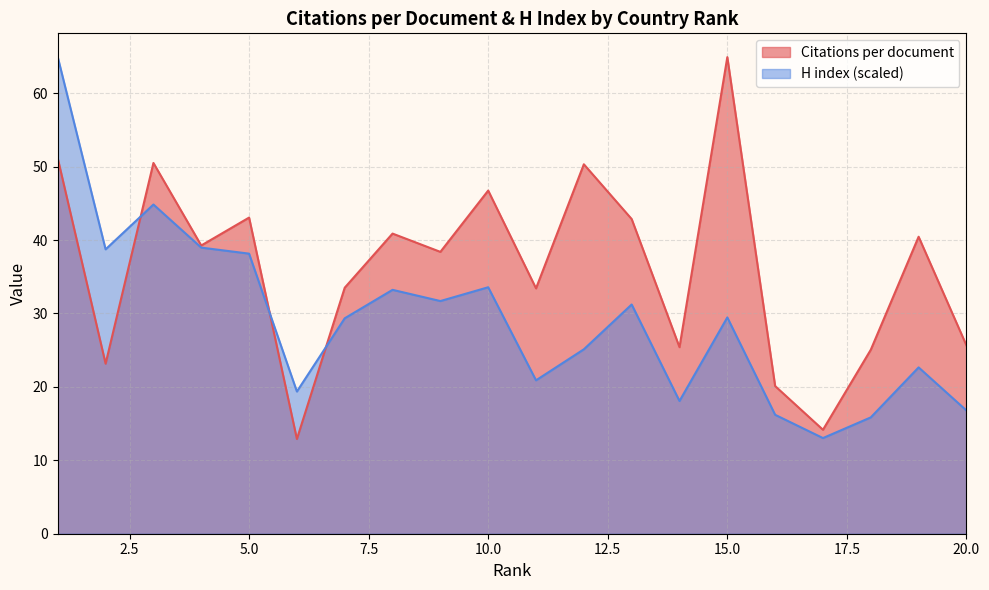

Does the chart have visible grid lines?

Yes